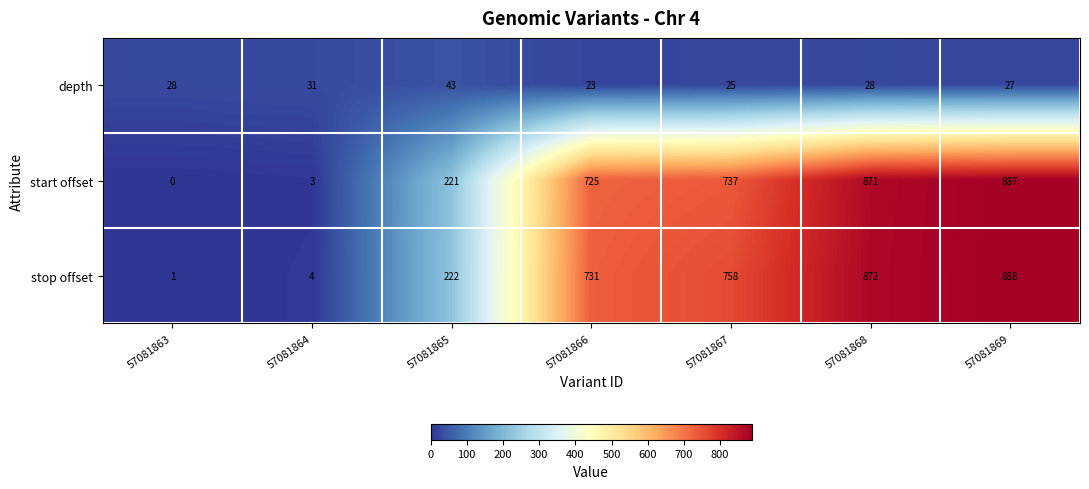

Count the number of data series in this chart.

3